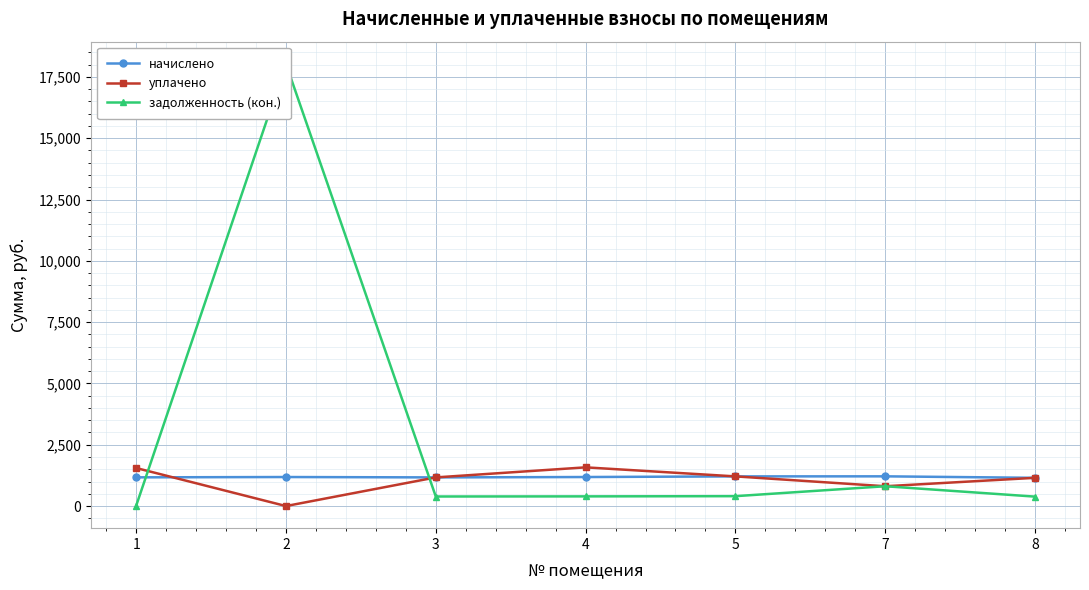

What are all the series names shown in the legend?

начислено, уплачено, задолженность (кон.)